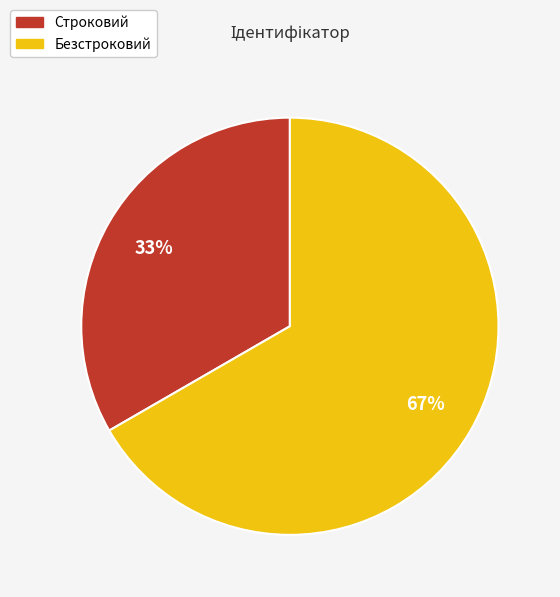

To the nearest percent, what is the average slice percentage?

50%